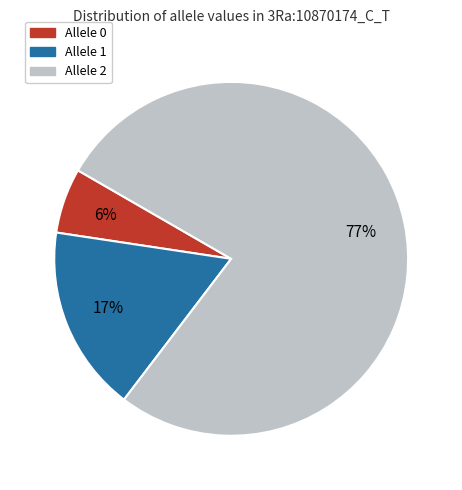

To the nearest percent, what is the difference between the largest and smallest slice percentages?

71%